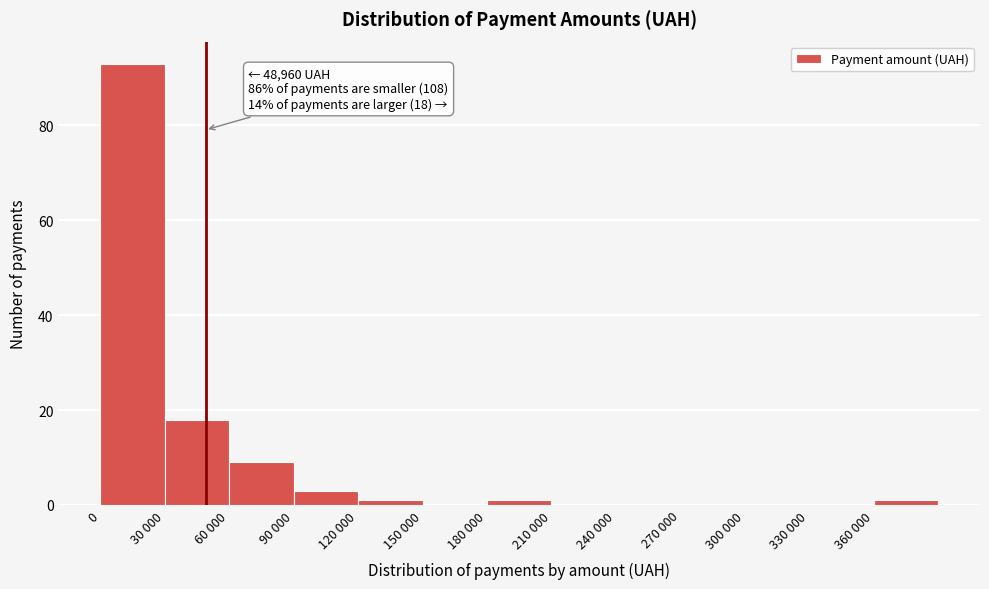

Reading left to right, list all the values displayed in this chart.

0=93	30 000=18	60 000=9	90 000=3	120 000=1	150 000=0	180 000=1	210 000=0	240 000=0	270 000=0	300 000=0	330 000=0	360 000=1